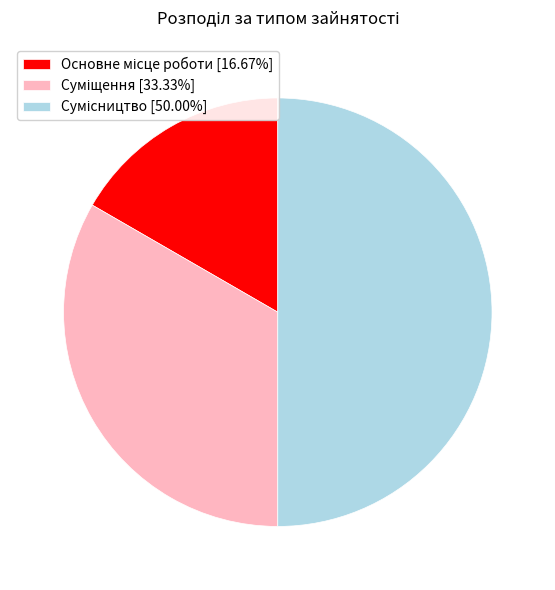

Rank the categories by value from highest to lowest.

Сумісництво, Суміщення, Основне місце роботи